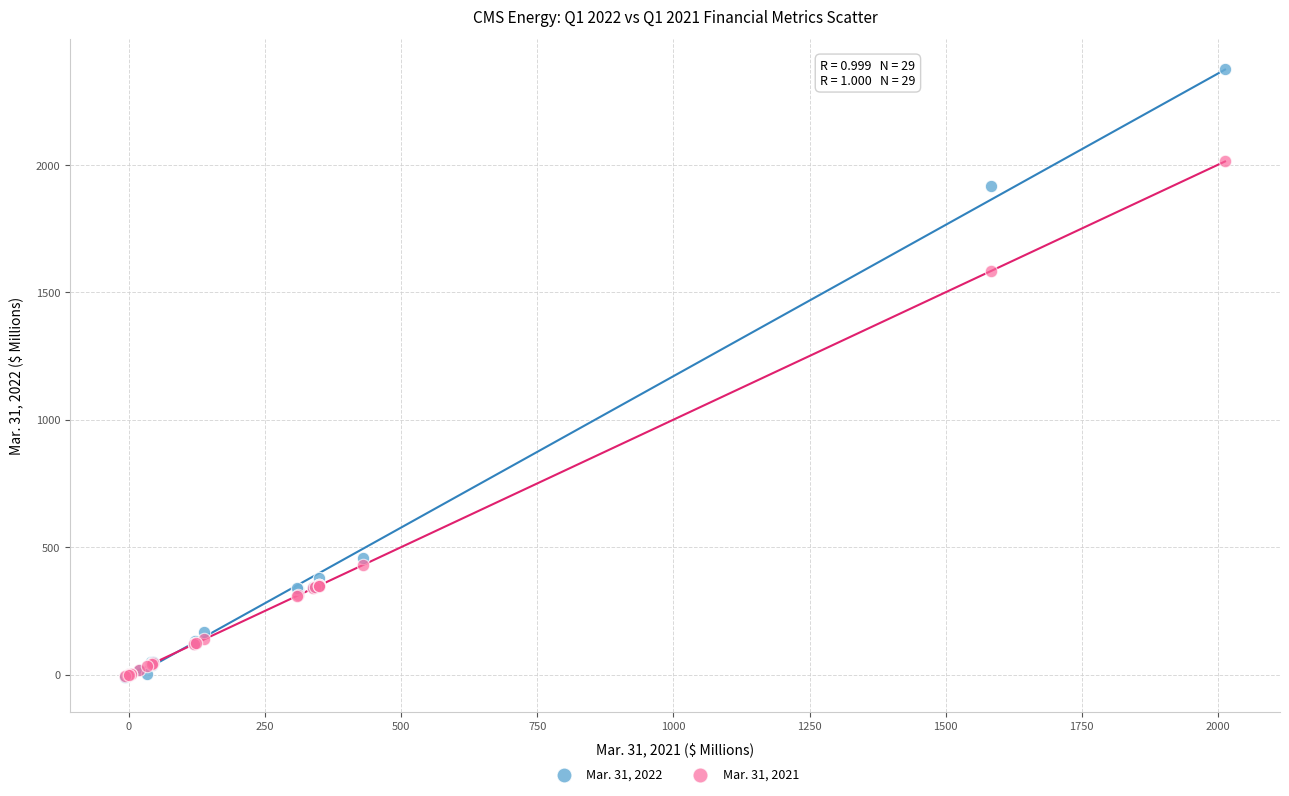

Which series reaches the maximum Y coordinate?

Mar. 31, 2022